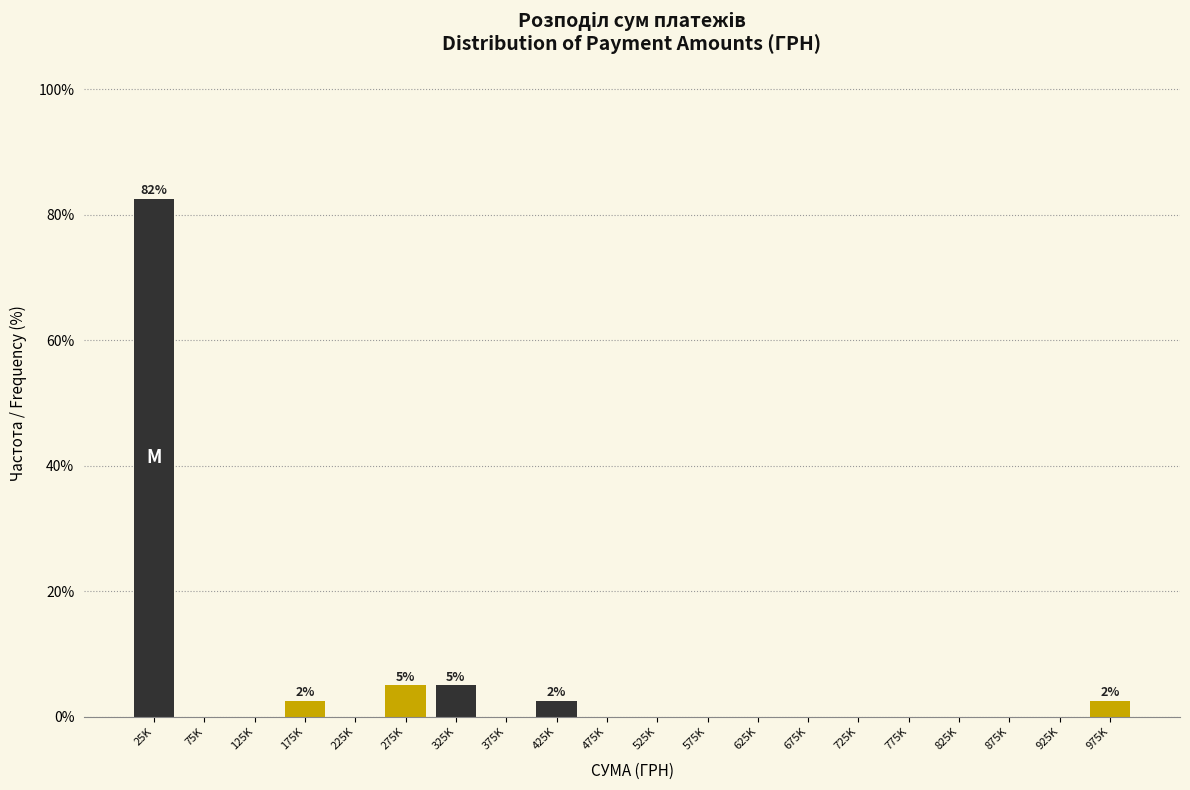

Reading left to right, transcribe all the data shown in this chart.

25K=82.5	75K=0.0	125K=0.0	175K=2.5	225K=0.0	275K=5.0	325K=5.0	375K=0.0	425K=2.5	475K=0.0	525K=0.0	575K=0.0	625K=0.0	675K=0.0	725K=0.0	775K=0.0	825K=0.0	875K=0.0	925K=0.0	975K=2.5